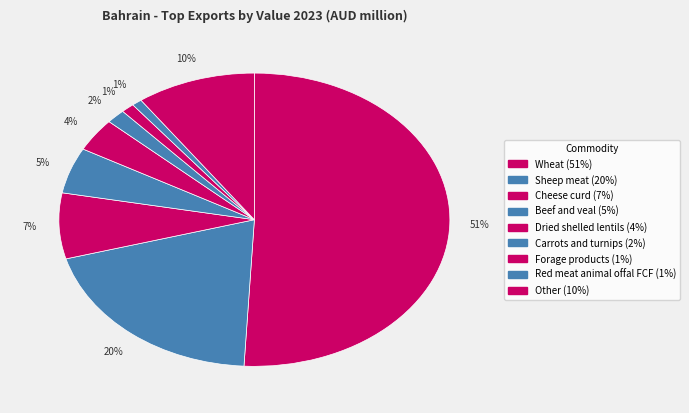

True or false: Sheep meat accounts for 20% of the total.

True